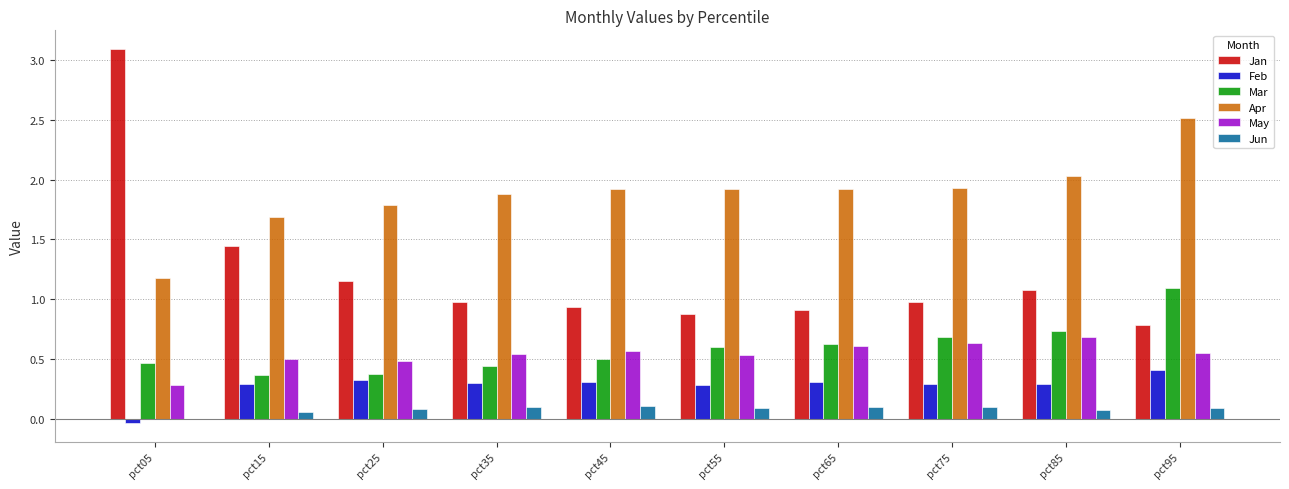

Which category has the highest value in the Apr series?

pct95